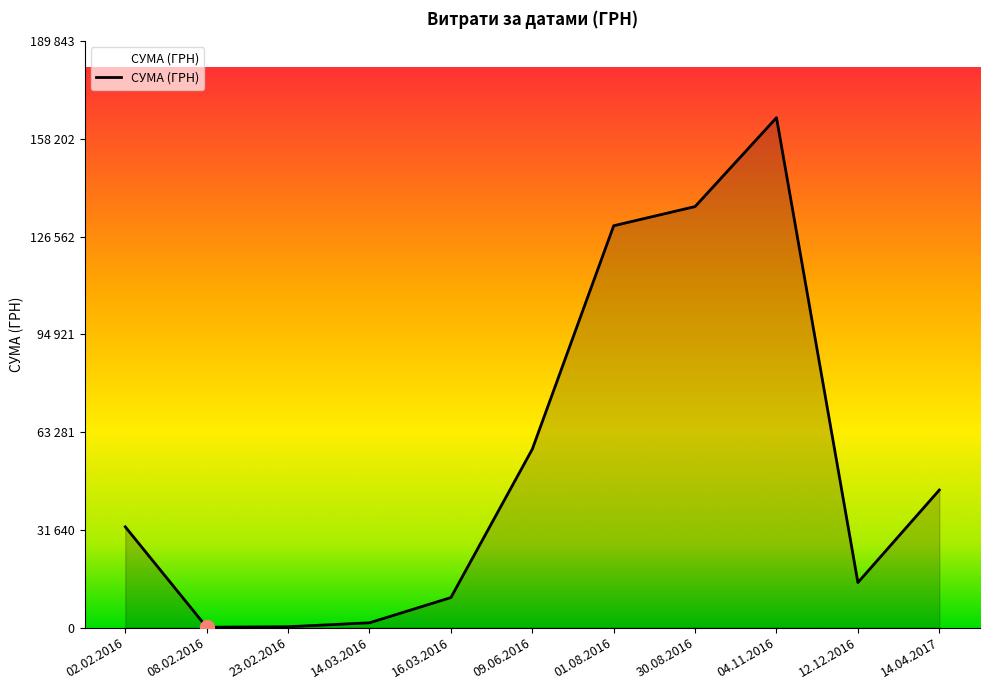

The value at 09.06.2016 is 57774.4. True or false?

True